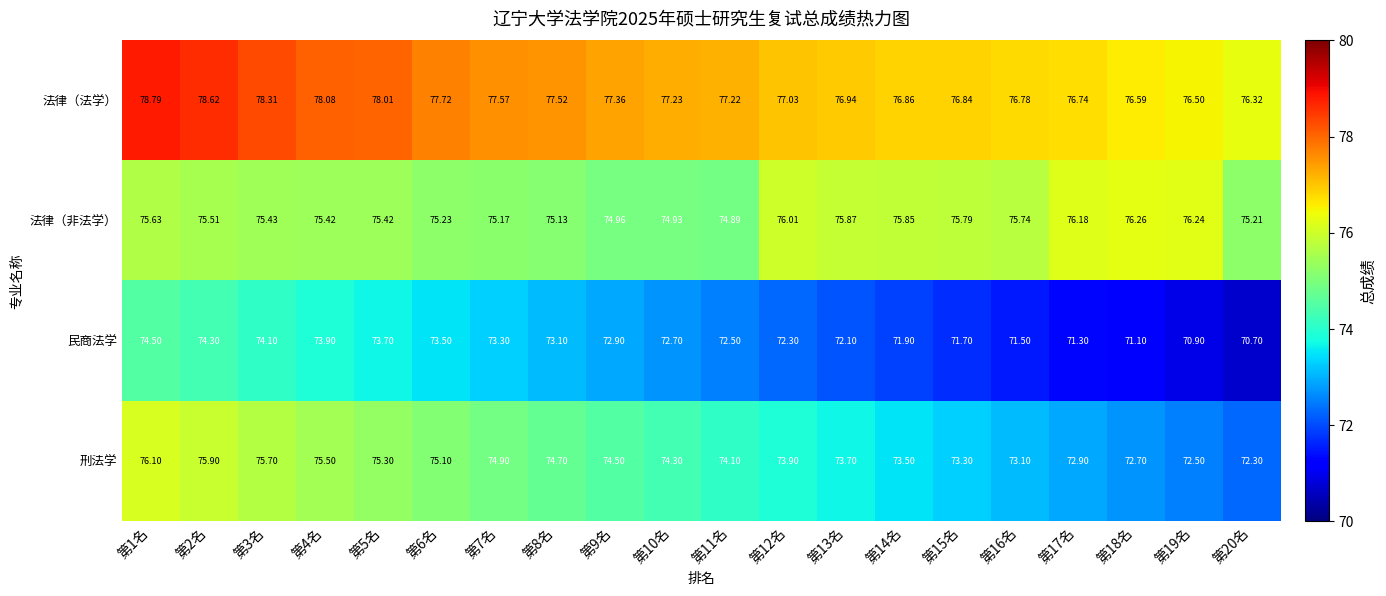

How many values in the 法律（非法学） series are below 75?

3